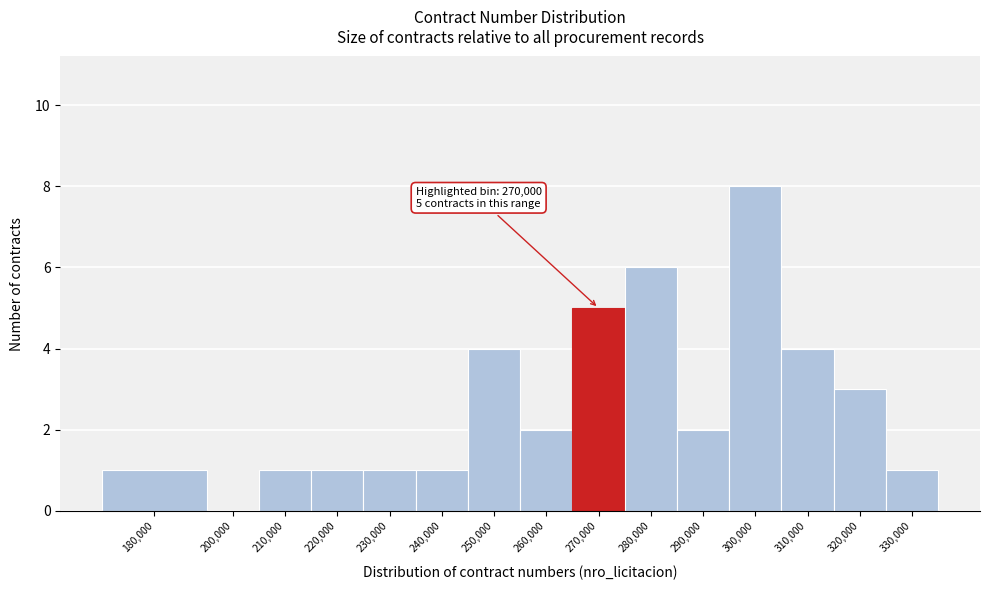

Reading right to left, extract all data points from this chart.

330,000=1	320,000=3	310,000=4	300,000=8	290,000=2	280,000=6	270,000=5	260,000=2	250,000=4	240,000=1	230,000=1	220,000=1	210,000=1	200,000=0	180,000=1